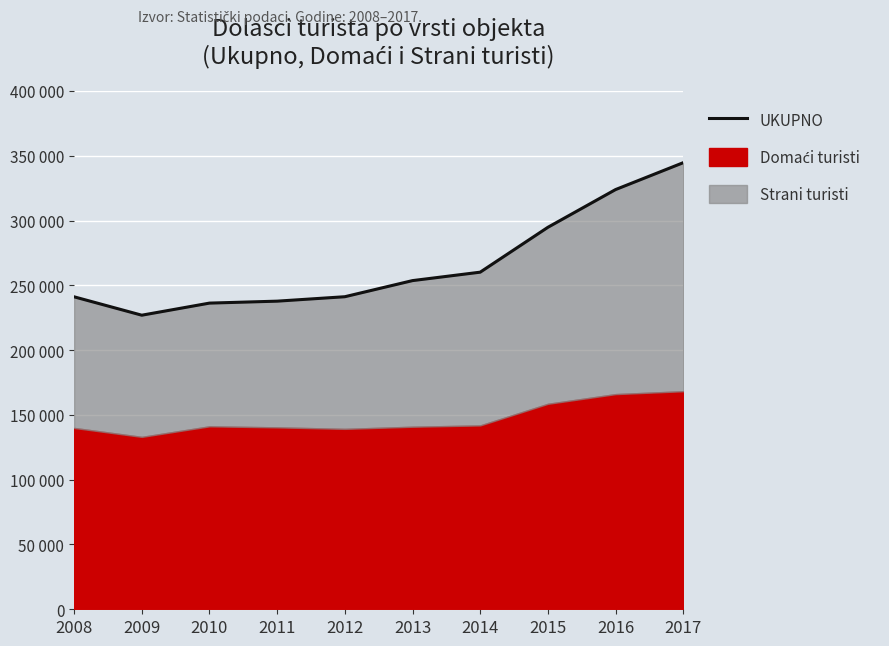

Rank the categories by value from highest to lowest.

2017, 2016, 2015, 2014, 2013, 2012, 2008, 2011, 2010, 2009